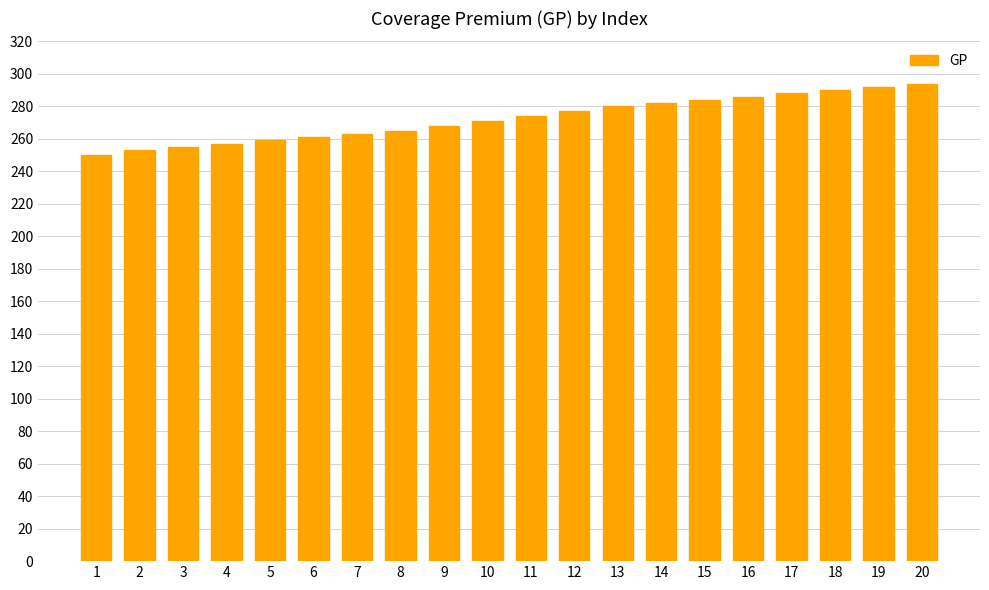

Are the bars grouped side by side (vs. stacked)?

No